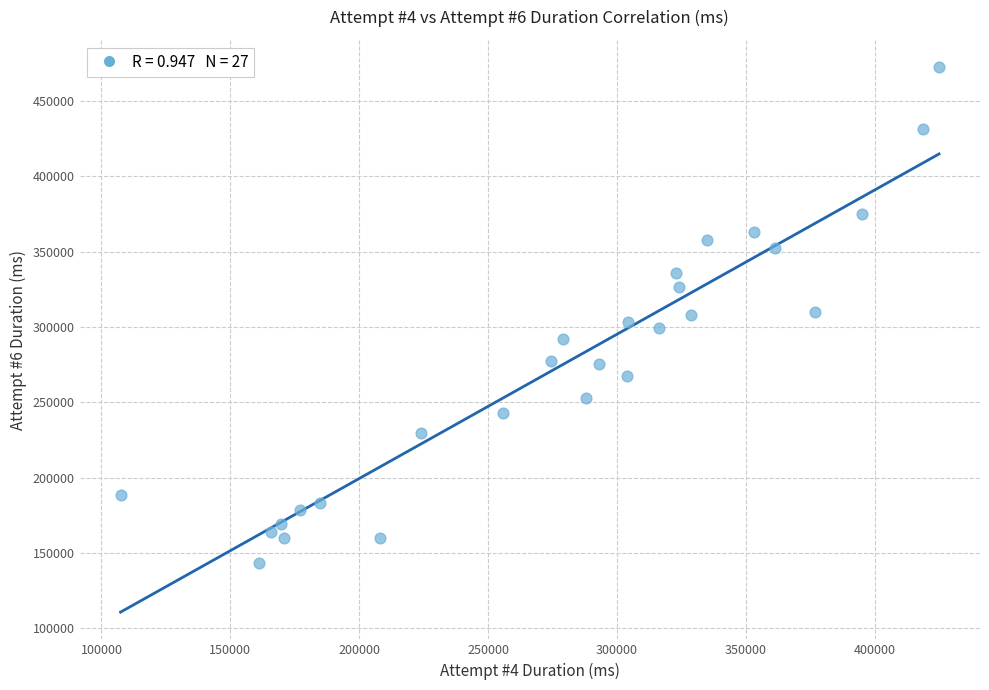

What is the range of Y values (max minus min)?

329133